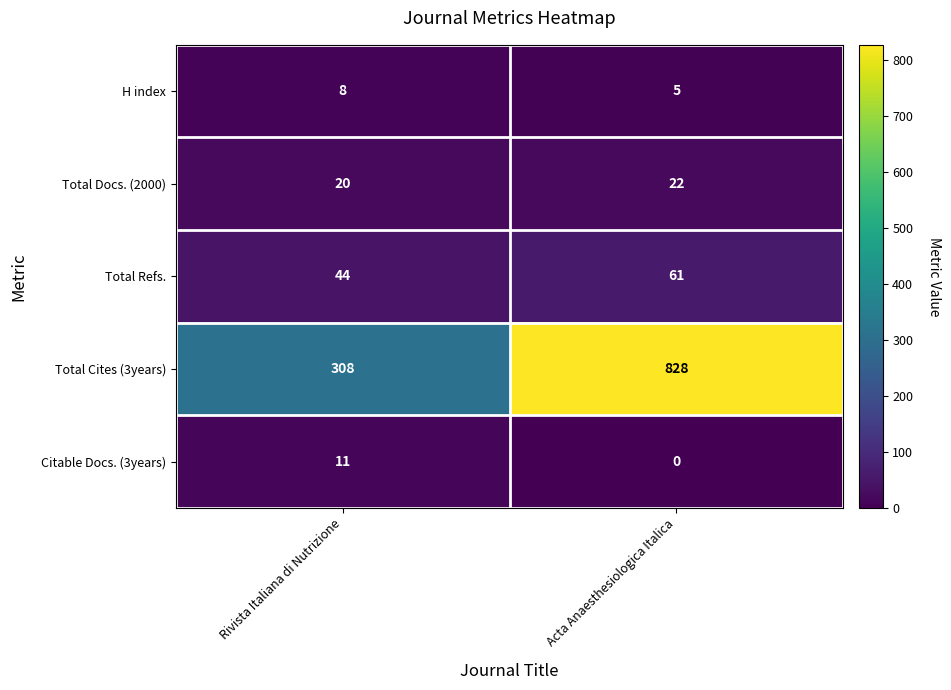

Which label corresponds to the largest value in the chart?

Acta Anaesthesiologica Italica